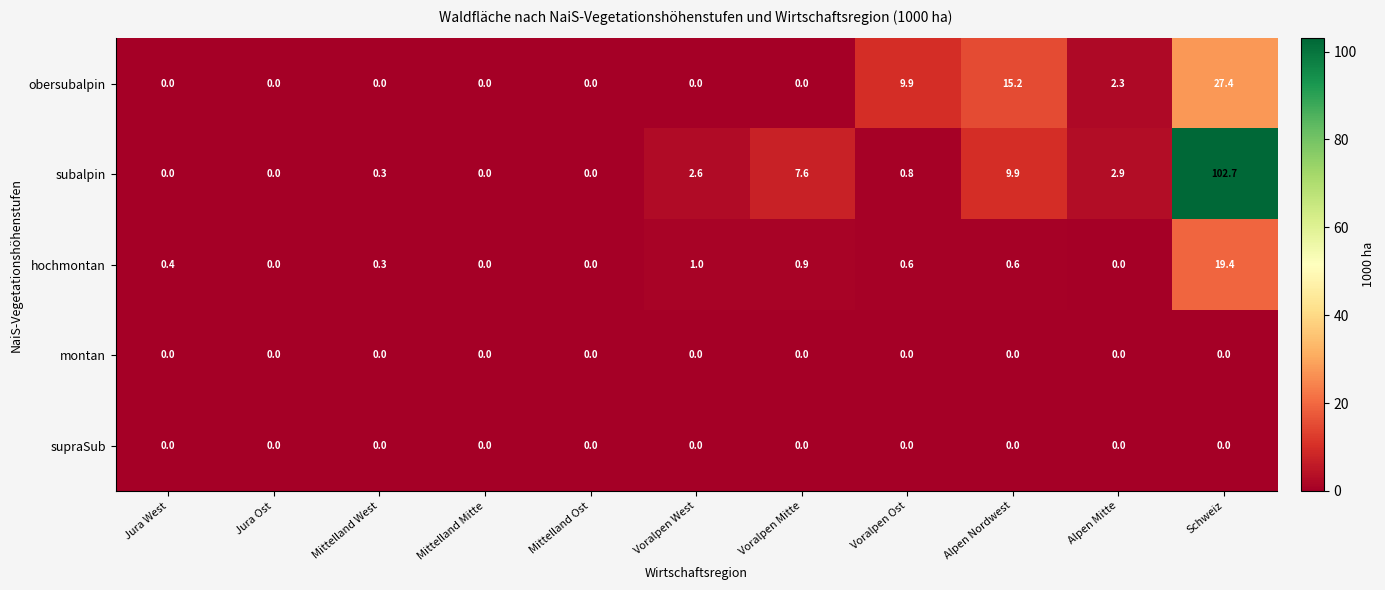

Is the value of subalpin at Alpen Nordwest greater than the value of hochmontan at Schweiz?

No